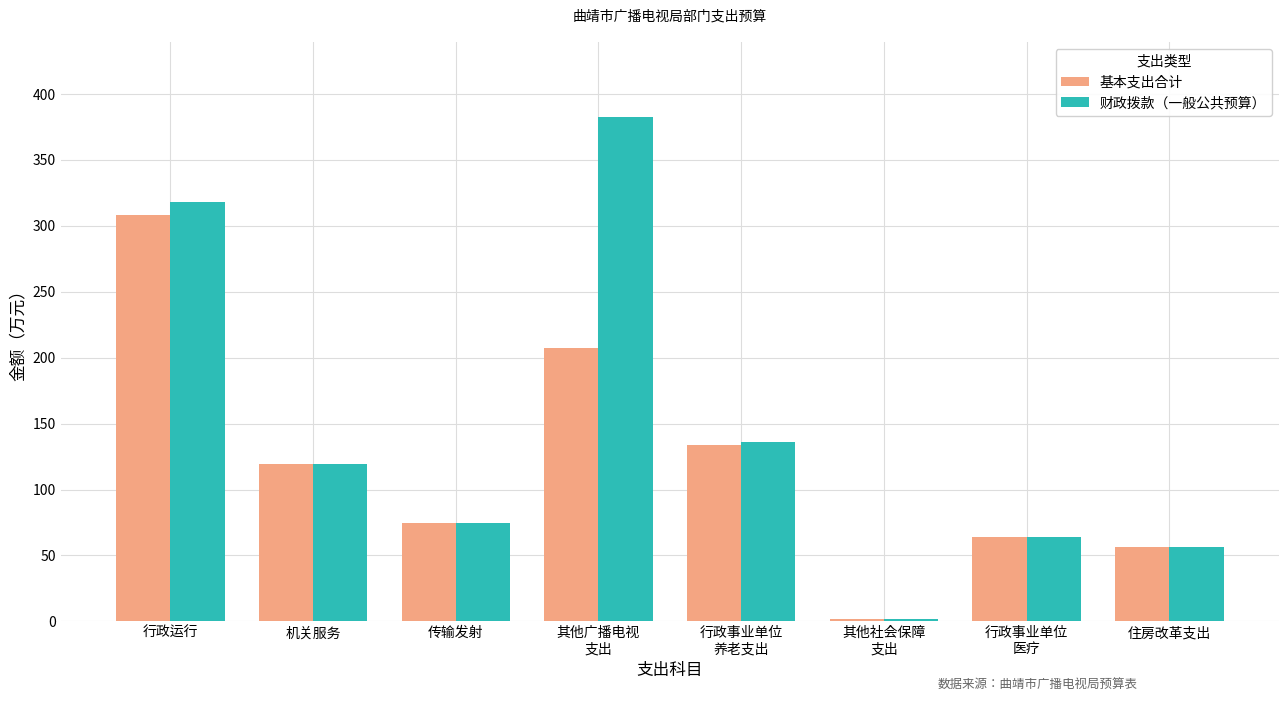

Which series has the largest total across all categories?

财政拨款（一般公共预算）